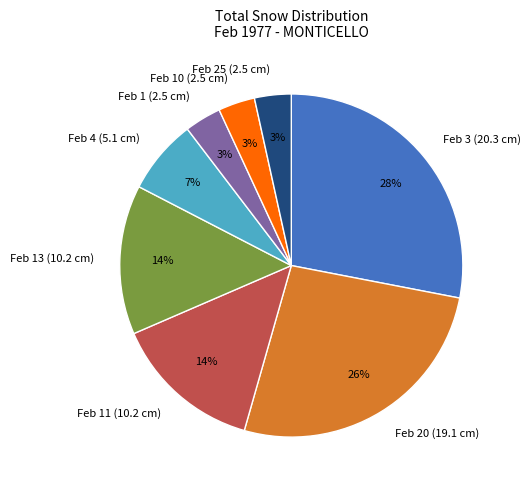

Is the sum of Feb 20 (19.1 cm) and Feb 13 (10.2 cm) greater than half?

No